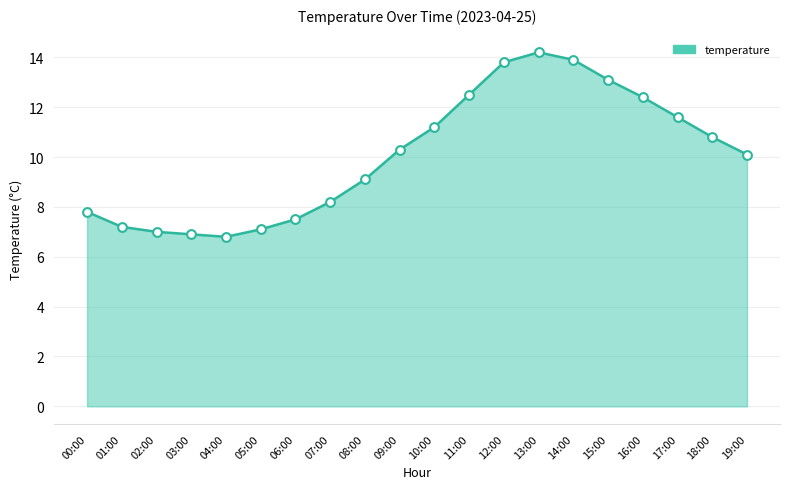

Between 16:00 and 04:00, which is larger?

16:00